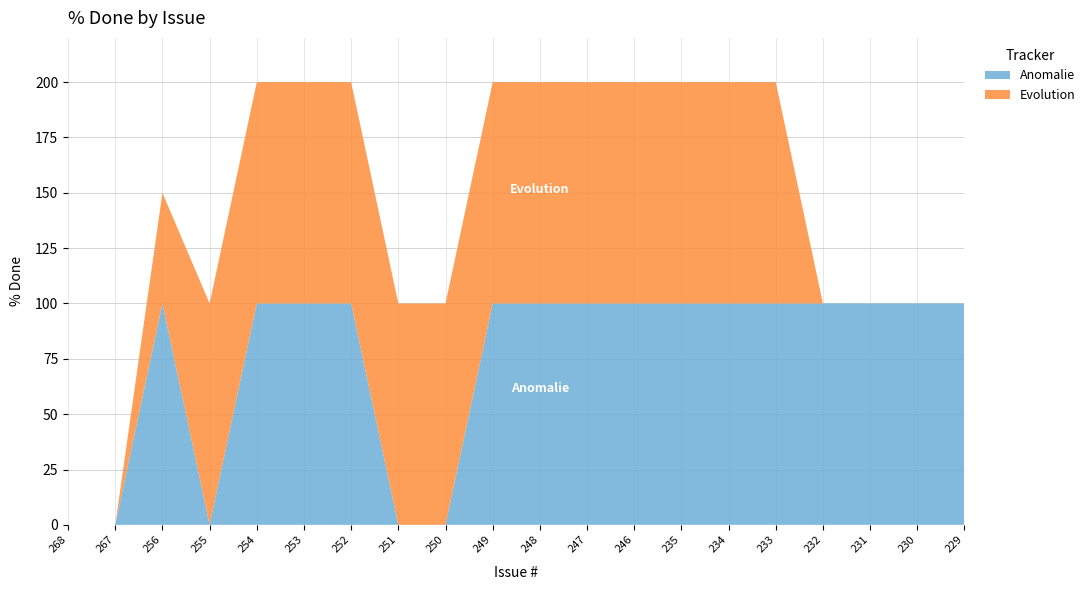

Reading right to left, list all the values displayed in this chart.

Anomalie: 229=100	230=100	231=100	232=100	233=100	234=100	235=100	246=100	247=100	248=100	249=100	250=0	251=0	252=100	253=100	254=100	255=0	256=100	267=0	268=0
Evolution: 229=0	230=0	231=0	232=0	233=100	234=100	235=100	246=100	247=100	248=100	249=100	250=100	251=100	252=100	253=100	254=100	255=100	256=50	267=0	268=0